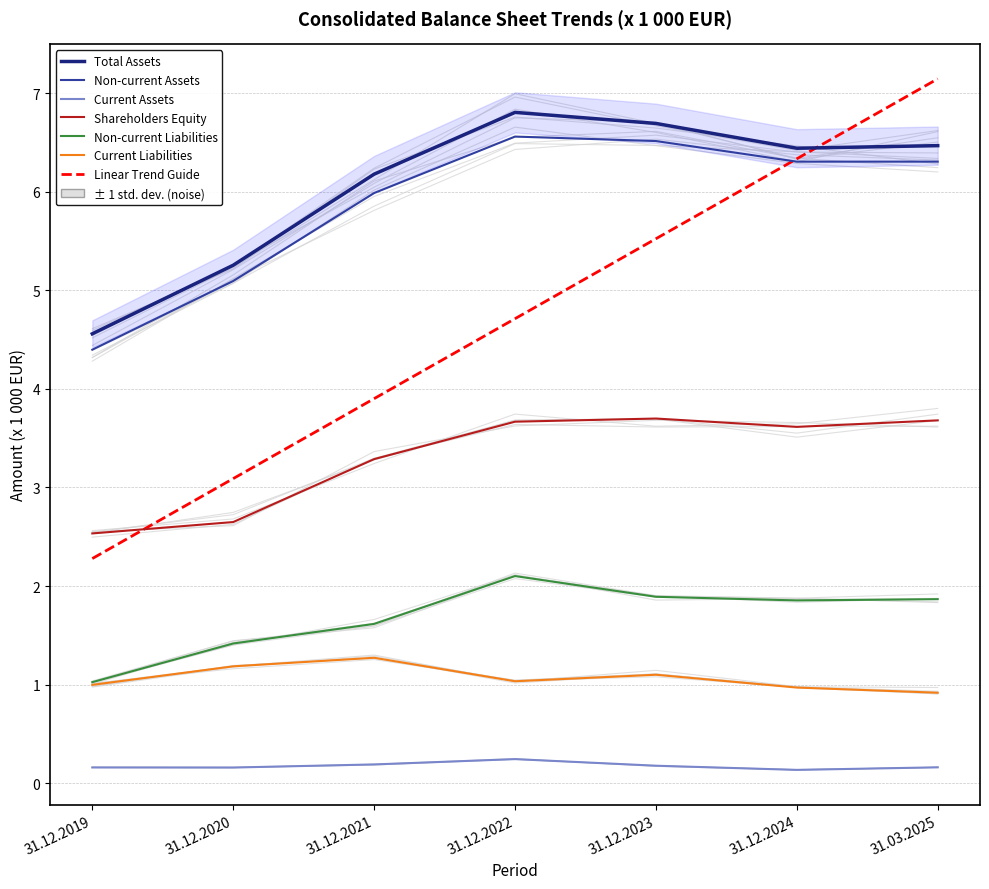

Between 31.12.2021 and 31.12.2024, which series saw the biggest shift?

Shareholders Equity